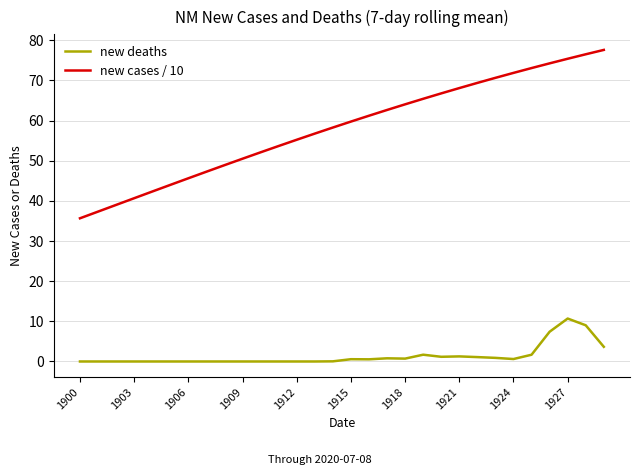

True or false: new deaths and new cases / 10 intersect in this chart.

False